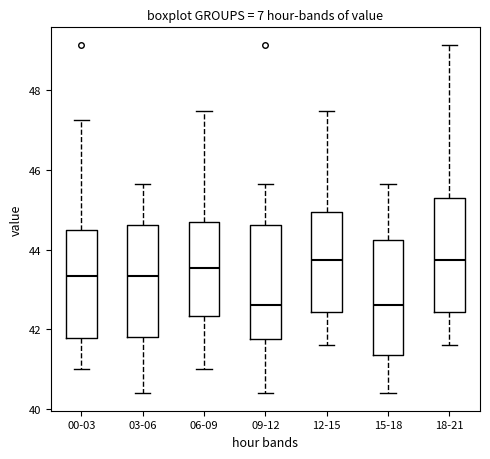

Reading left to right, read every box against the y-axis: the position of its median line, the range the box covers, and the ends of its whiskers. The values are not printed on the chart, so give them approximately, as read against the axis.

00-03: median 43.4, box 41.8 to 44.4, whiskers 41.0 to 47.2
03-06: median 43.4, box 41.8 to 44.6, whiskers 40.4 to 45.6
06-09: median 43.6, box 42.4 to 44.6, whiskers 41.0 to 47.4
09-12: median 42.6, box 41.8 to 44.6, whiskers 40.4 to 45.6
12-15: median 43.8, box 42.4 to 45.0, whiskers 41.6 to 47.4
15-18: median 42.6, box 41.4 to 44.2, whiskers 40.4 to 45.6
18-21: median 43.8, box 42.4 to 45.2, whiskers 41.6 to 49.2